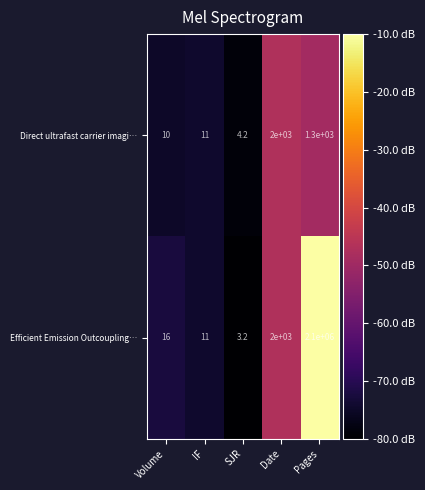

Where is Efficient Emission Outcoupling… nearest to the value 1050001?

Date